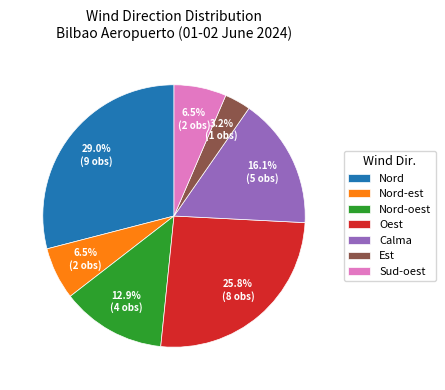

What percentage is the Est slice, to the nearest percent?

3%